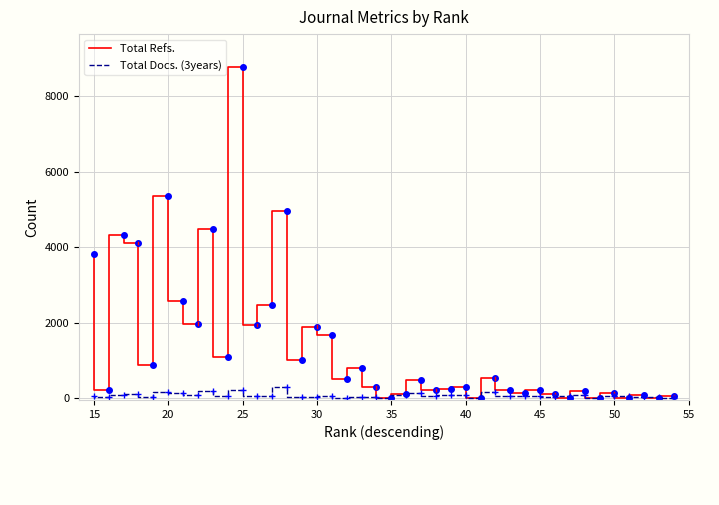

Which series has the largest total across all categories?

Total Refs.